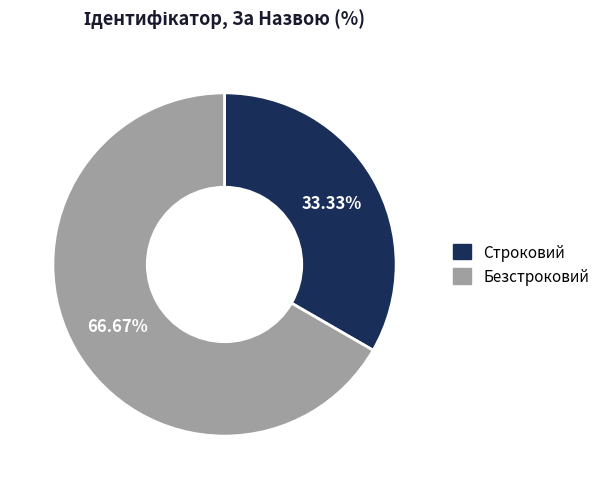

What is the majority slice?

Безстроковий